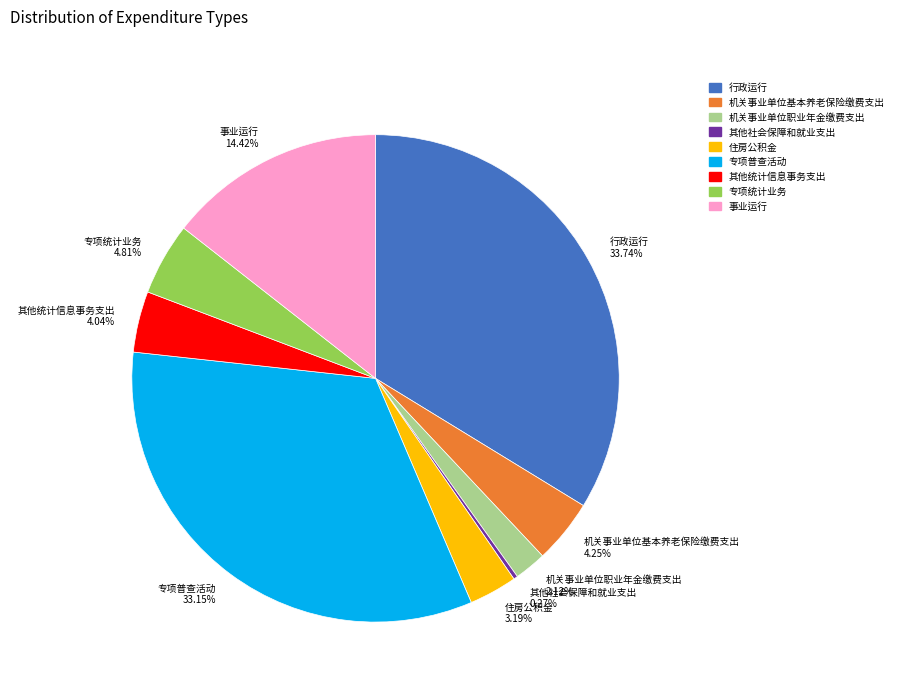

Is the sum of 专项普查活动 and 机关事业单位职业年金缴费支出 greater than half?

No